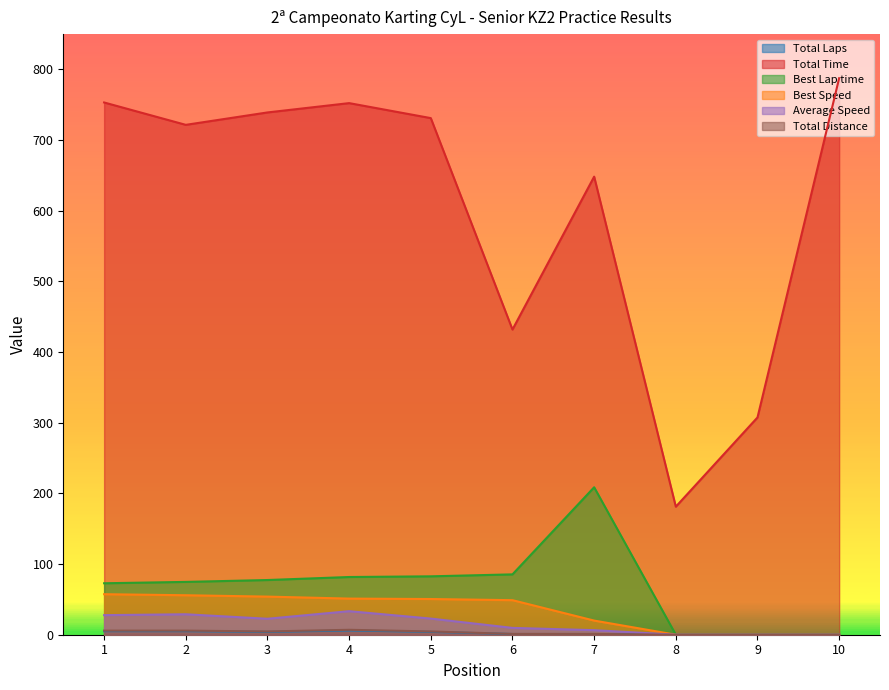

Which series has the largest total across all categories?

Total Time